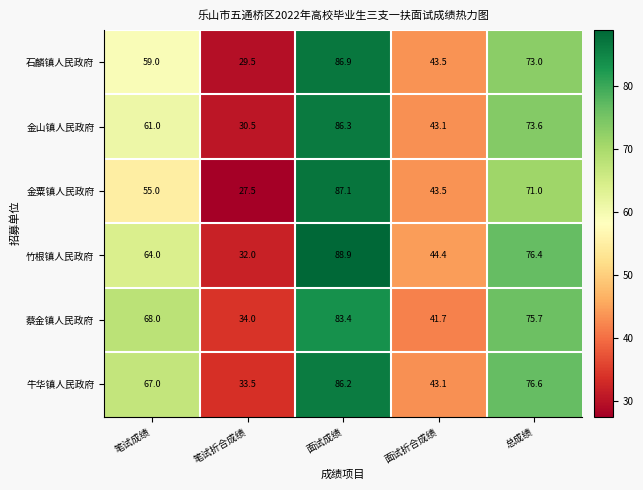

Which category has the highest value across all series?

面试成绩